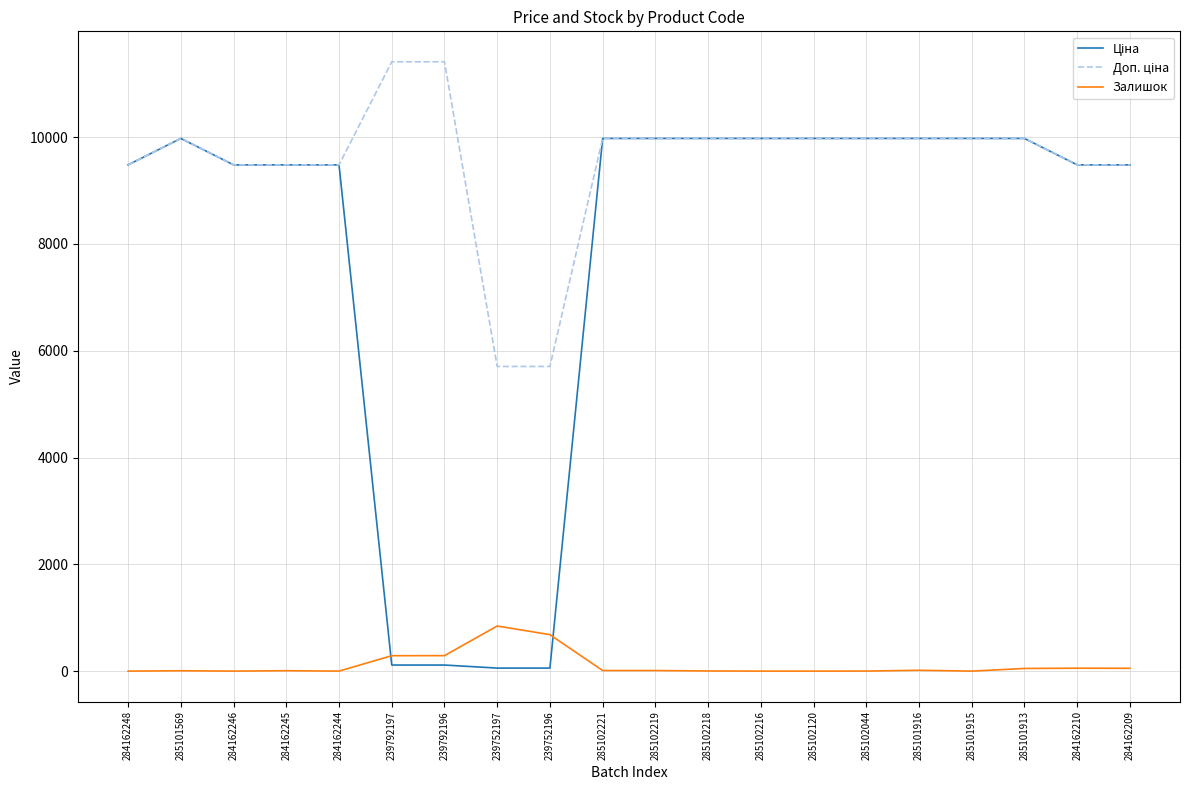

What is the total value across all series at 285102216?

19950.0